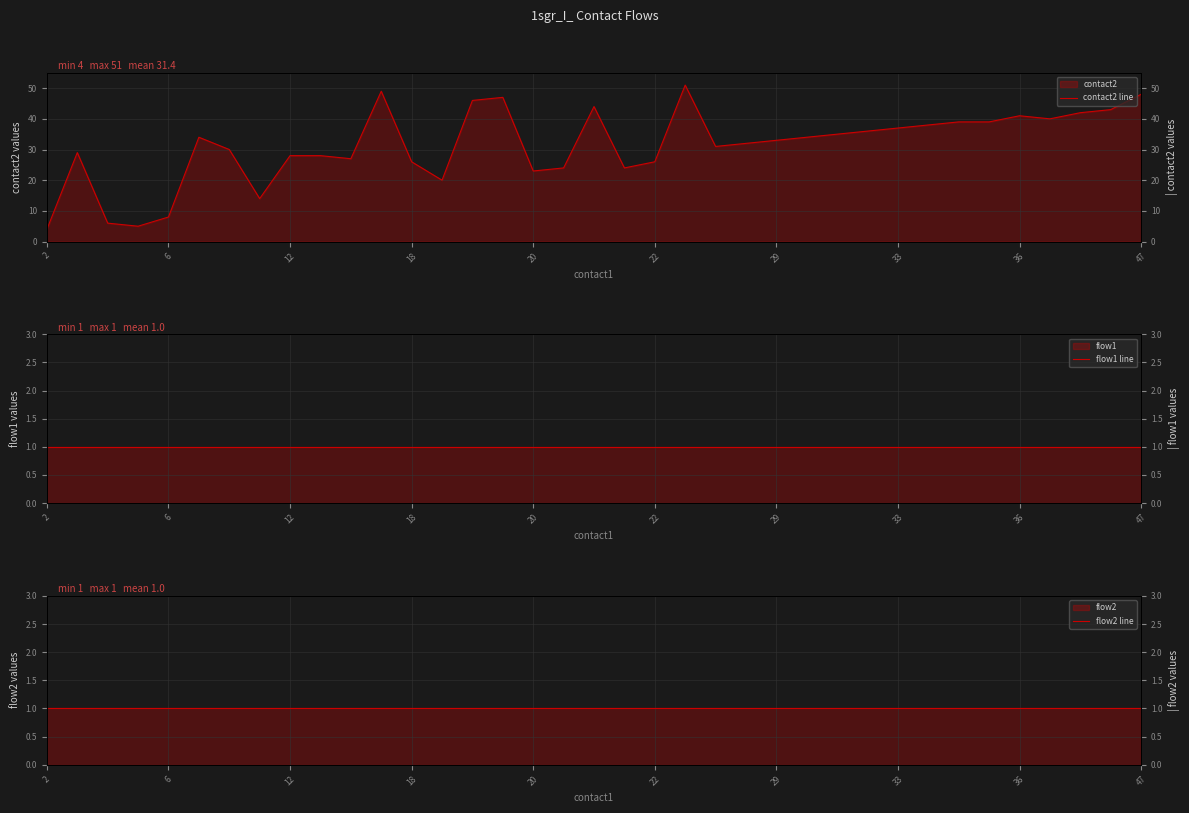

What is the label of the 15th point from the right?

22